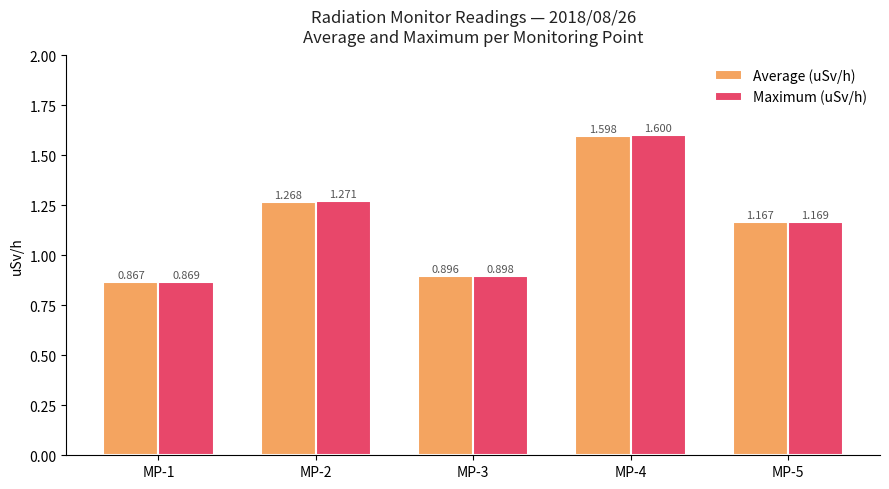

How many categories are shown in the chart?

5